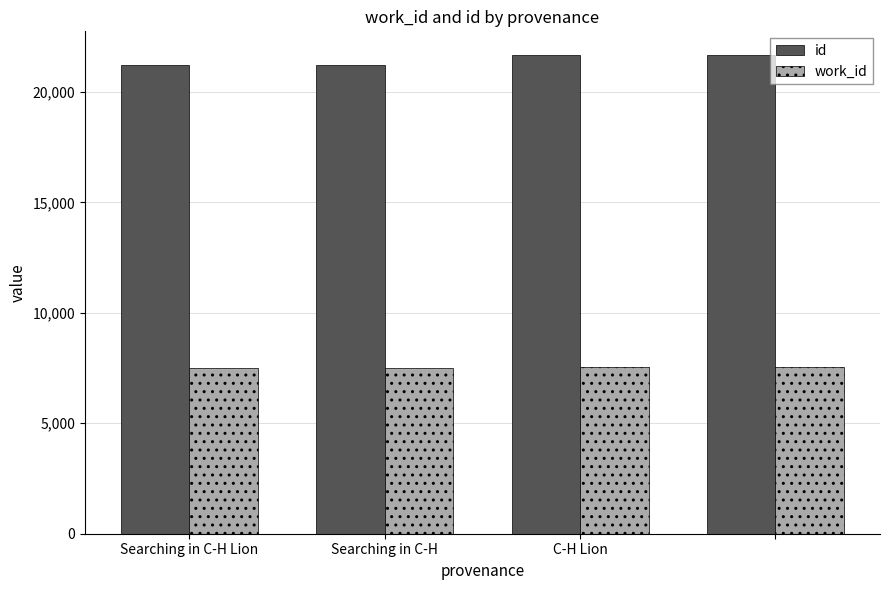

Which series has the largest total across all categories?

id